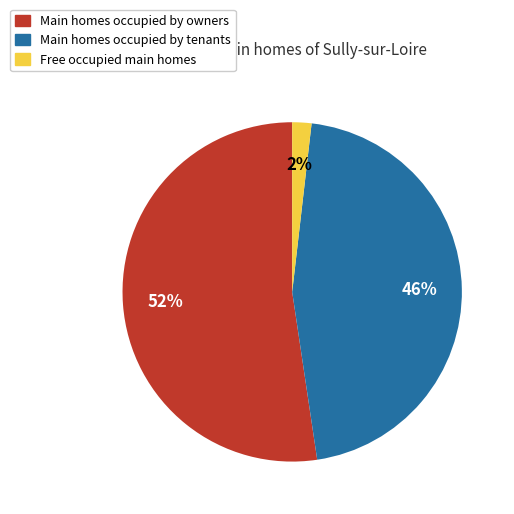

How many slices are in this pie chart?

3